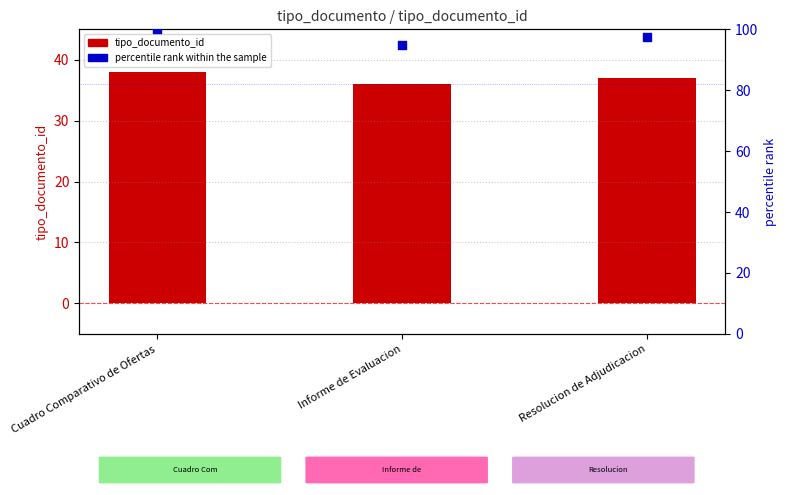

Which series has the widest spread of Y values?

percentile rank within the sample